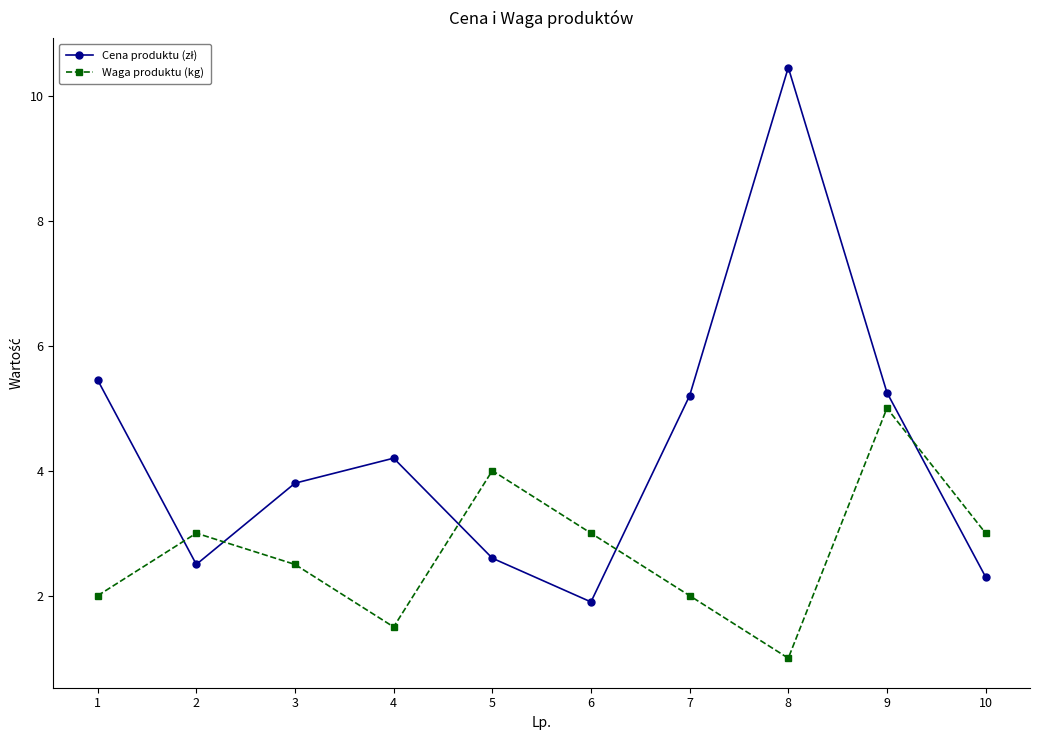

In Waga produktu (kg), how many points are lower than both neighbors (excluding endpoints)?

2